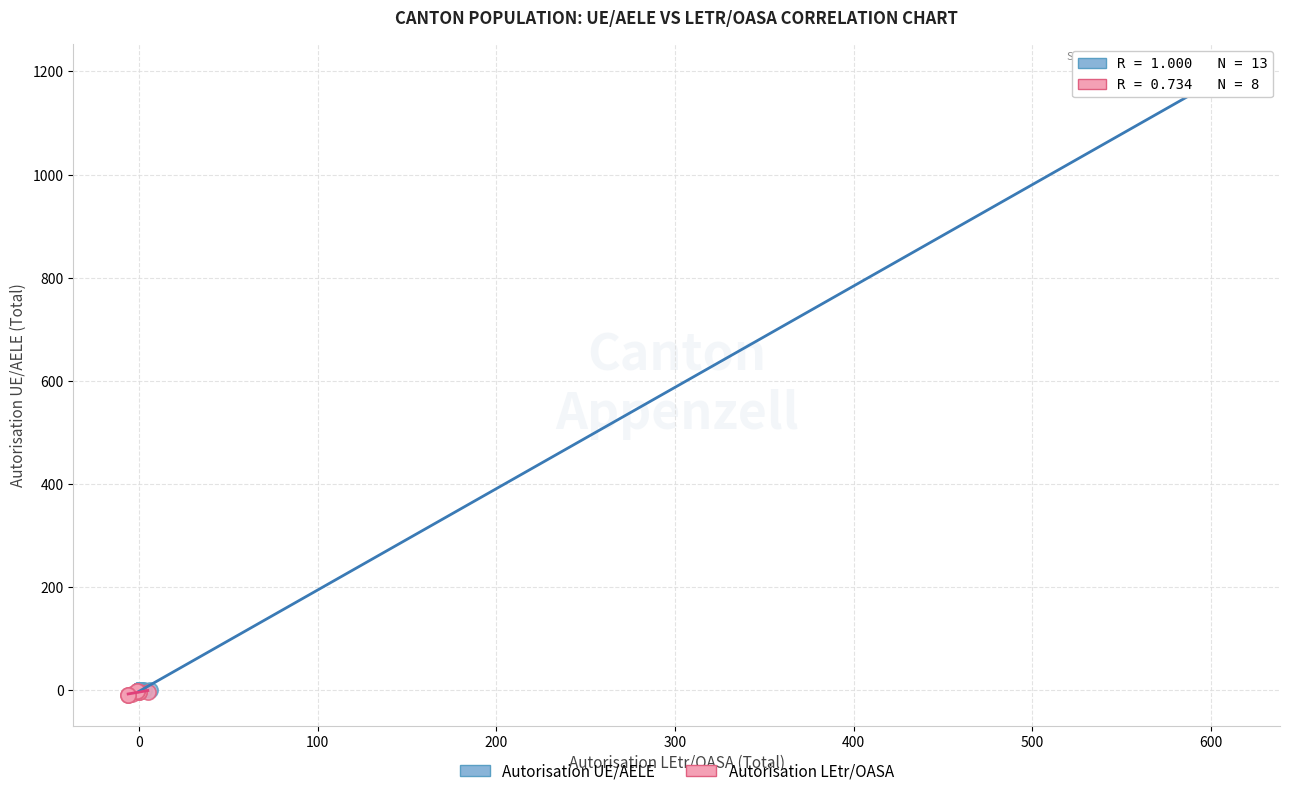

Which series contains the highest Y value?

Autorisation UE/AELE